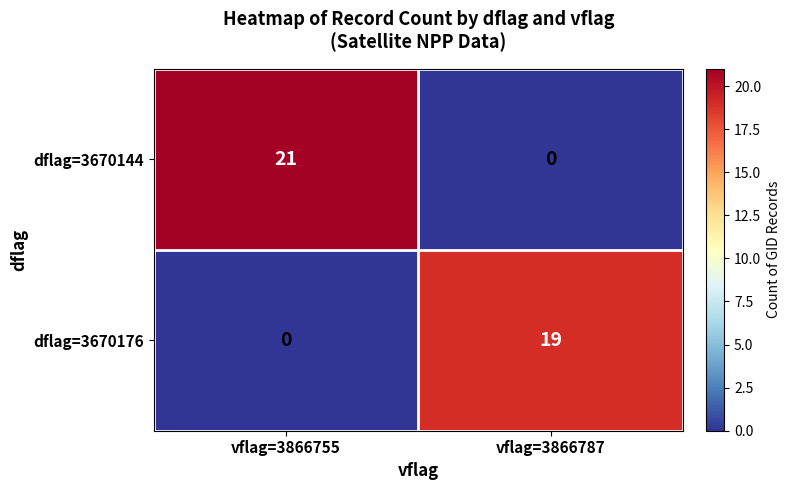

What is the sum of the dflag=3670176 values at vflag=3866787 and vflag=3866755?

19